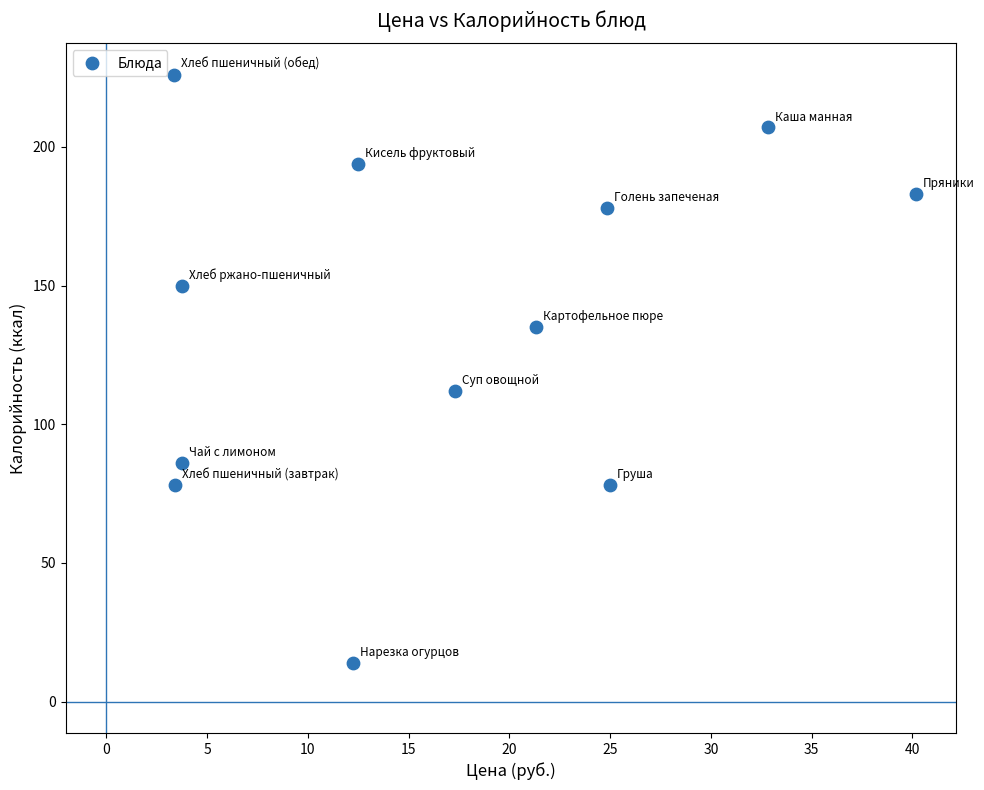

What Y value in the scatter plot is closest to 120?

112